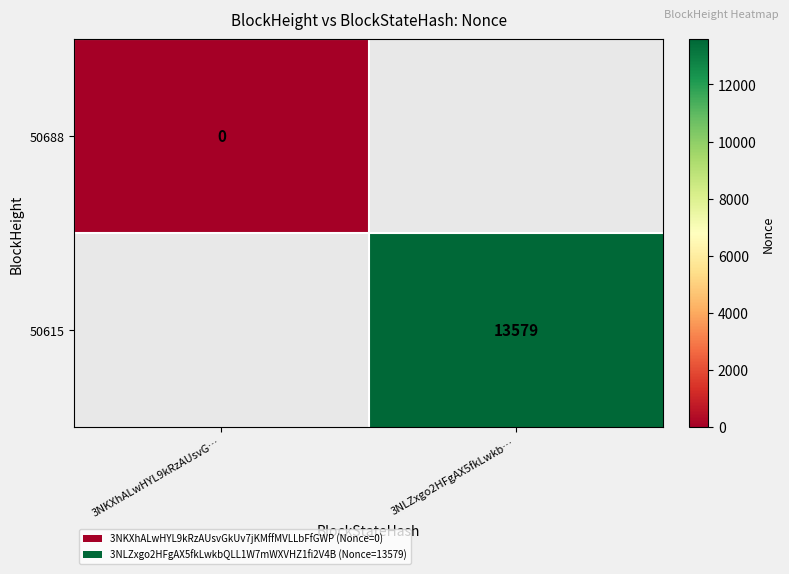

How many distinct data groups are displayed?

2